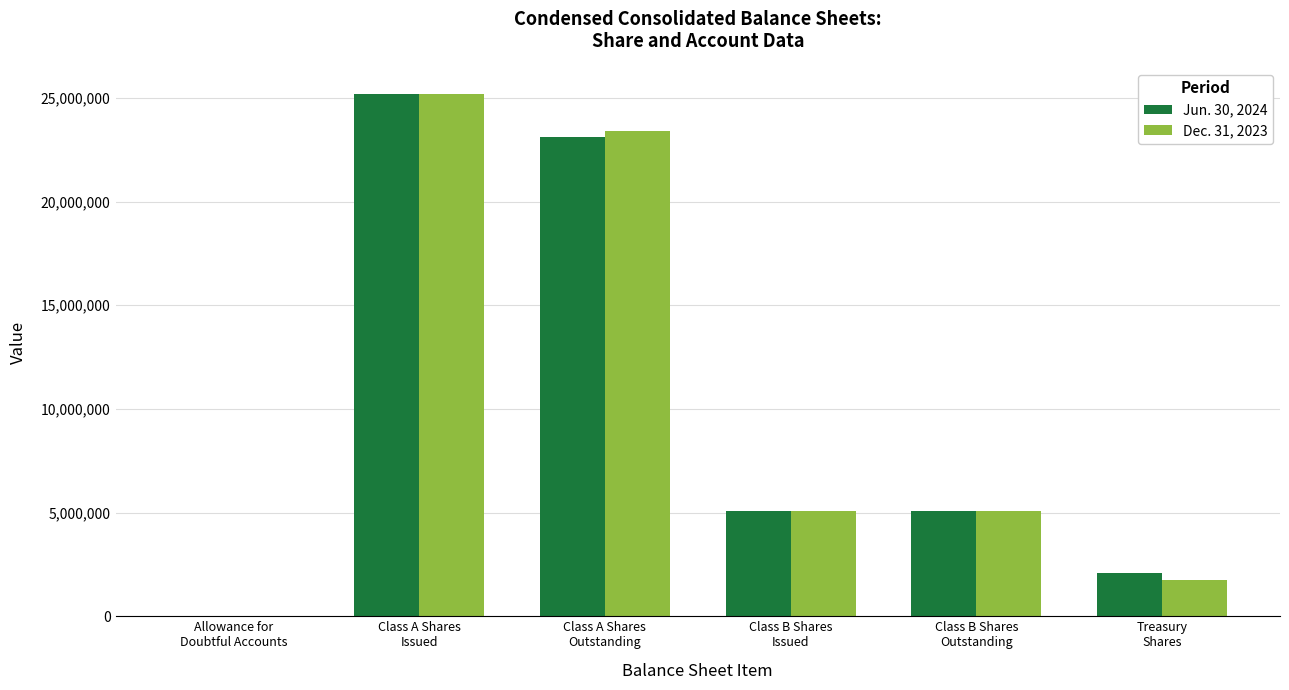

Count the number of categories in the chart.

6